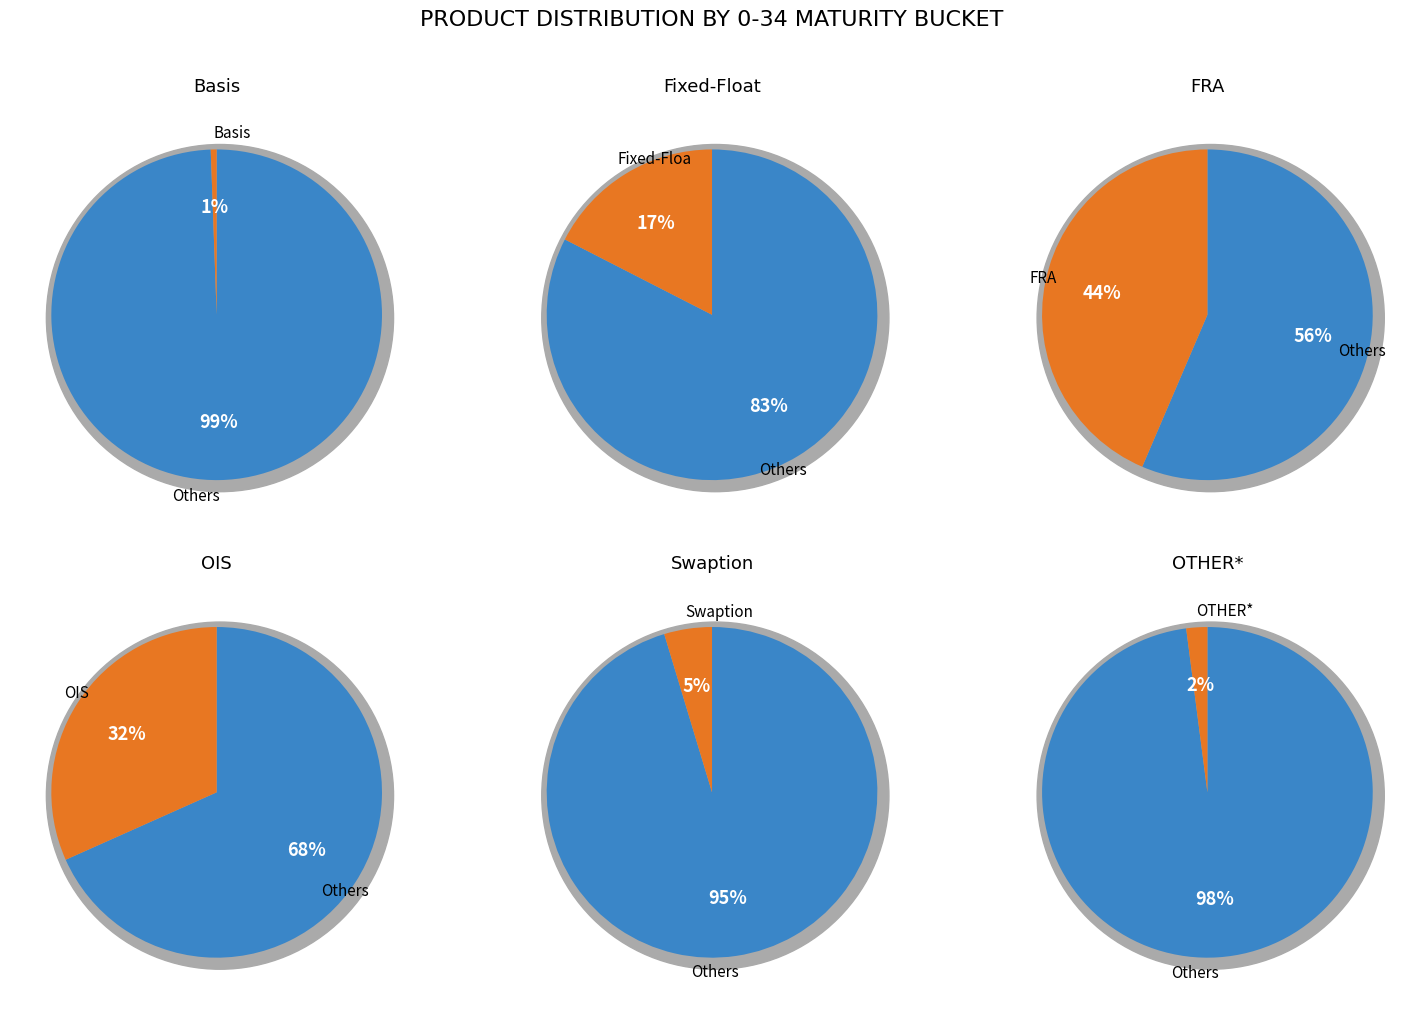

Which slice is the smallest?

Basis